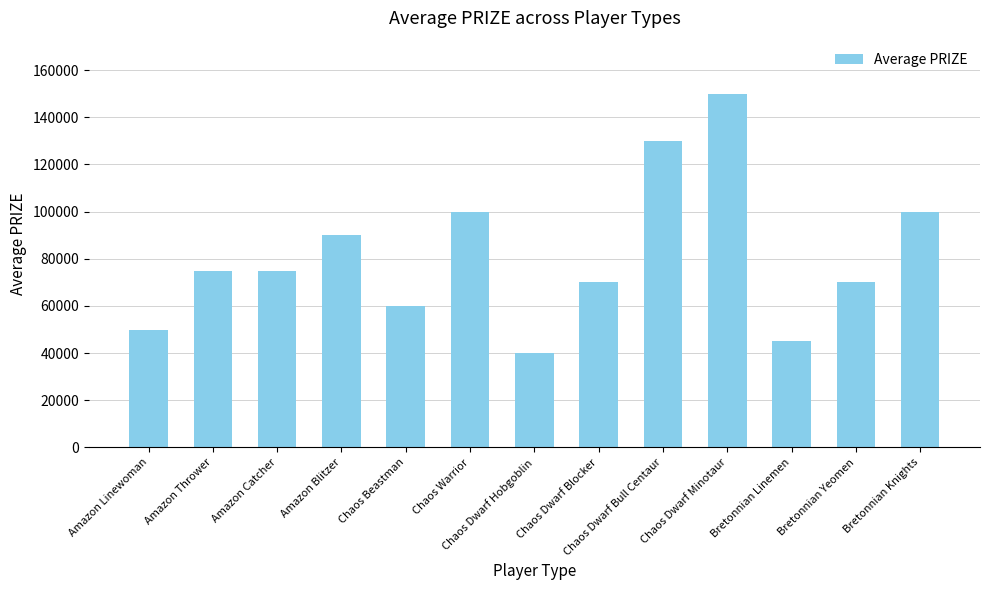

What is the approximate value at Amazon Blitzer, to the nearest 10?

90000